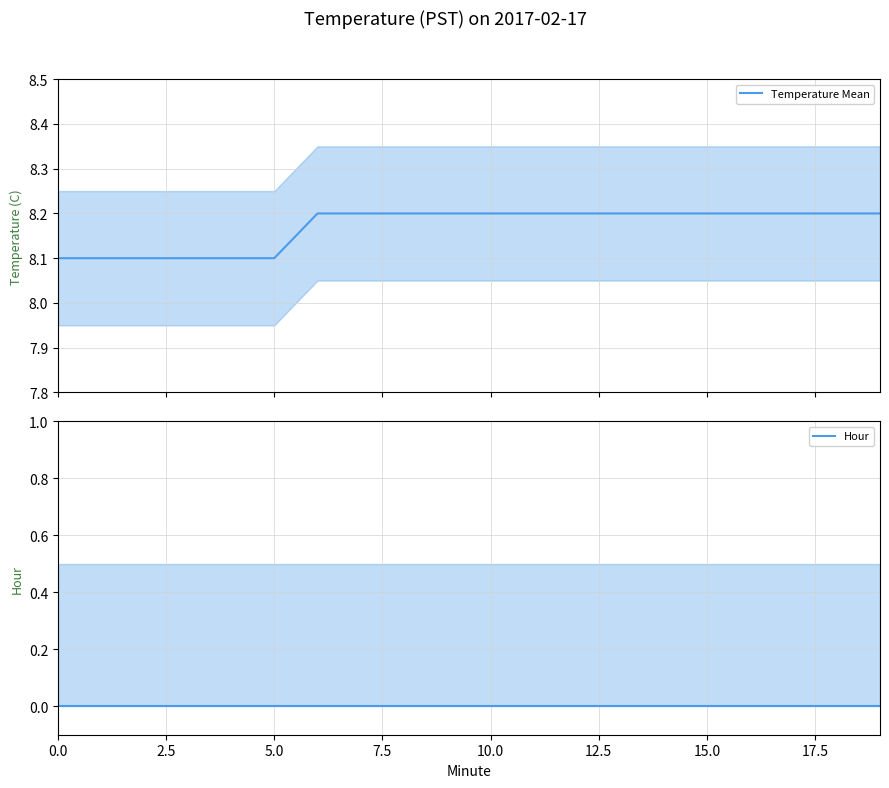

List the series in order of their overall mean, lowest first.

Hour, Temperature Mean